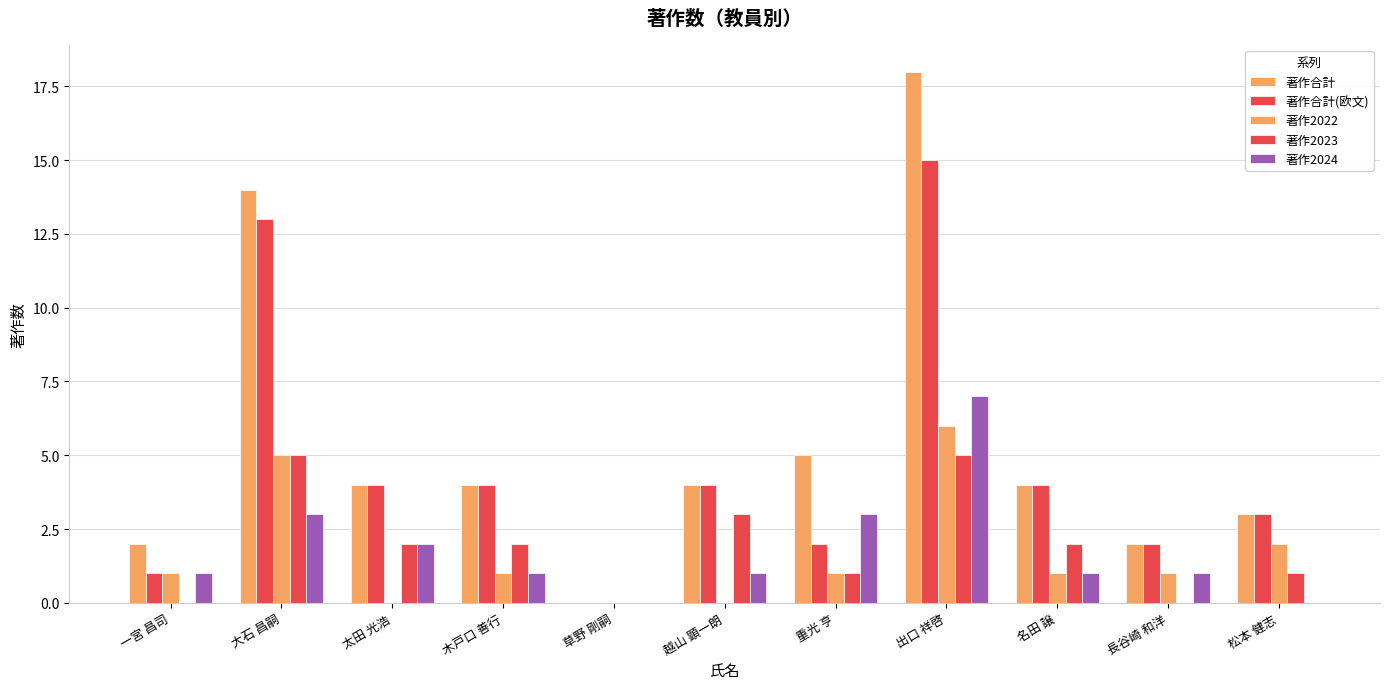

At how many categories does at least one series exceed 15?

1